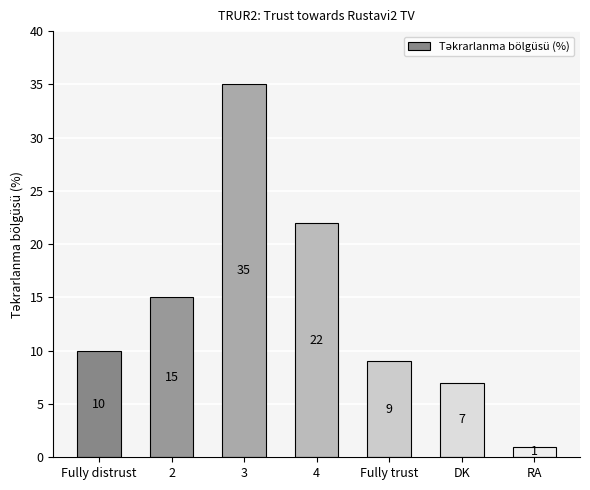

What position from the left is 4?

4